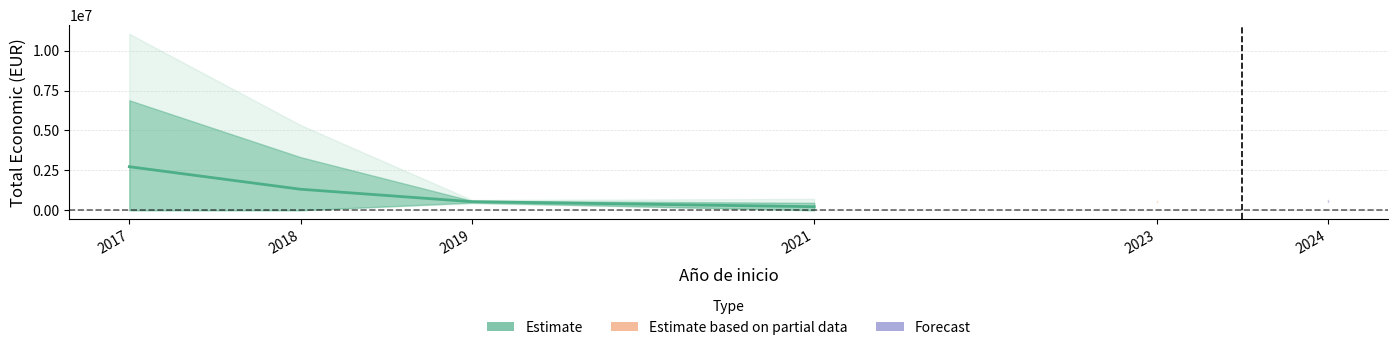

What is the change in value from 2017 to 2019?

-2189282.0